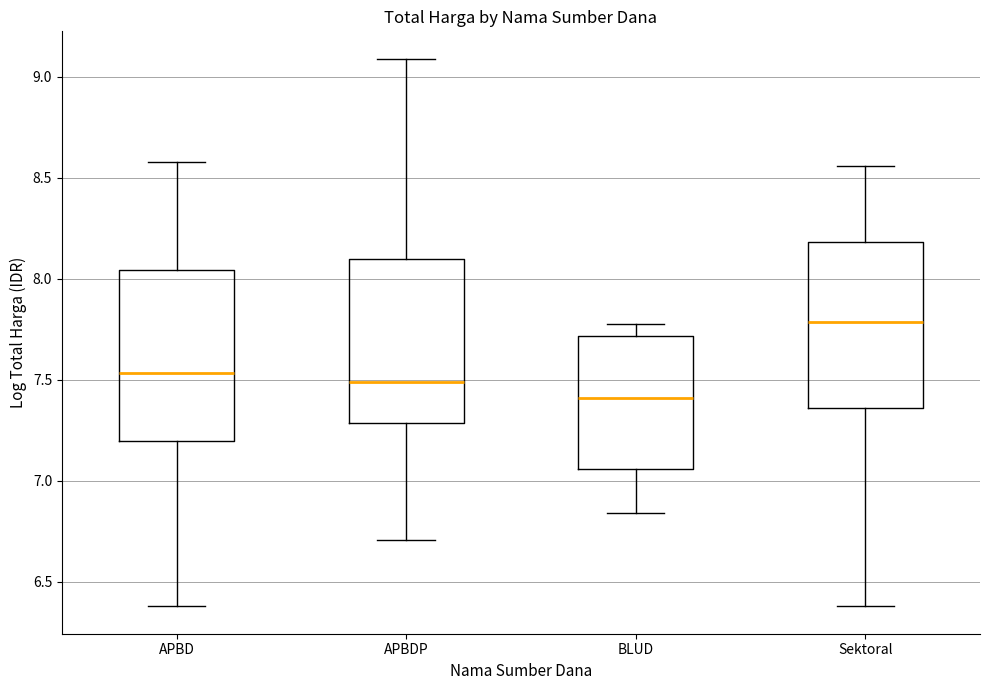

Reading left to right, read every box against the y-axis: the position of its median line, the range the box covers, and the ends of its whiskers. The values are not printed on the chart, so give them approximately, as read against the axis.

APBD: median 7.55, box 7.20 to 8.05, whiskers 6.40 to 8.60
APBDP: median 7.50, box 7.30 to 8.10, whiskers 6.70 to 9.10
BLUD: median 7.40, box 7.05 to 7.70, whiskers 6.85 to 7.80
Sektoral: median 7.80, box 7.35 to 8.20, whiskers 6.40 to 8.55